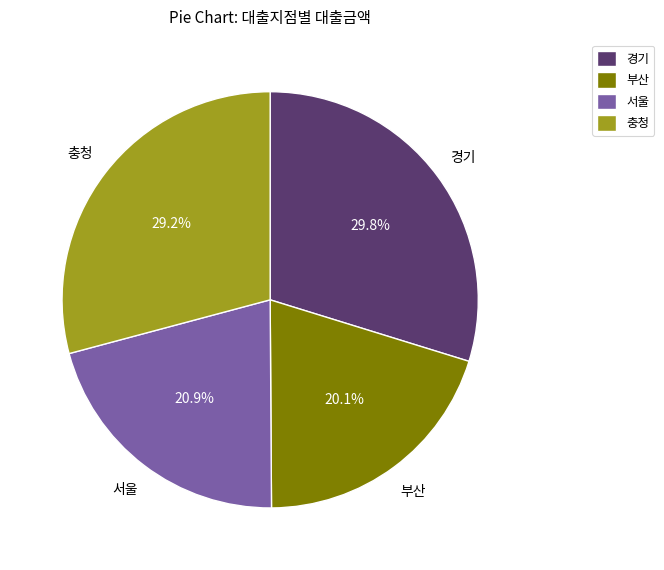

How much of the chart is everything except 충청?

70.8%